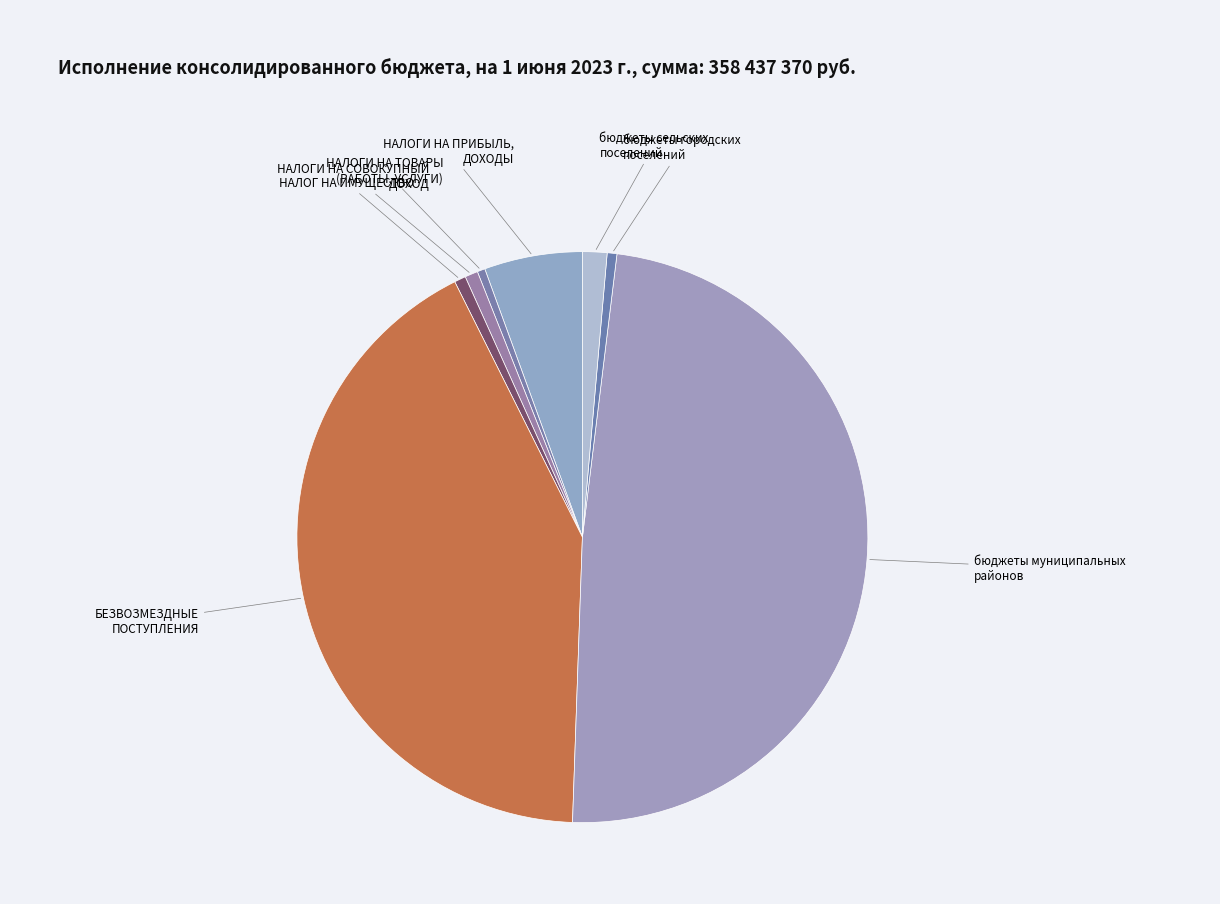

Count the number of slices in the pie.

8